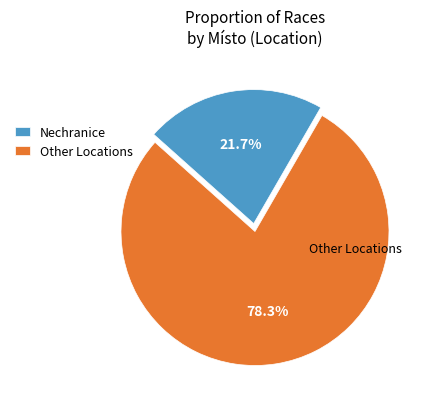

How many slices are in this pie chart?

2